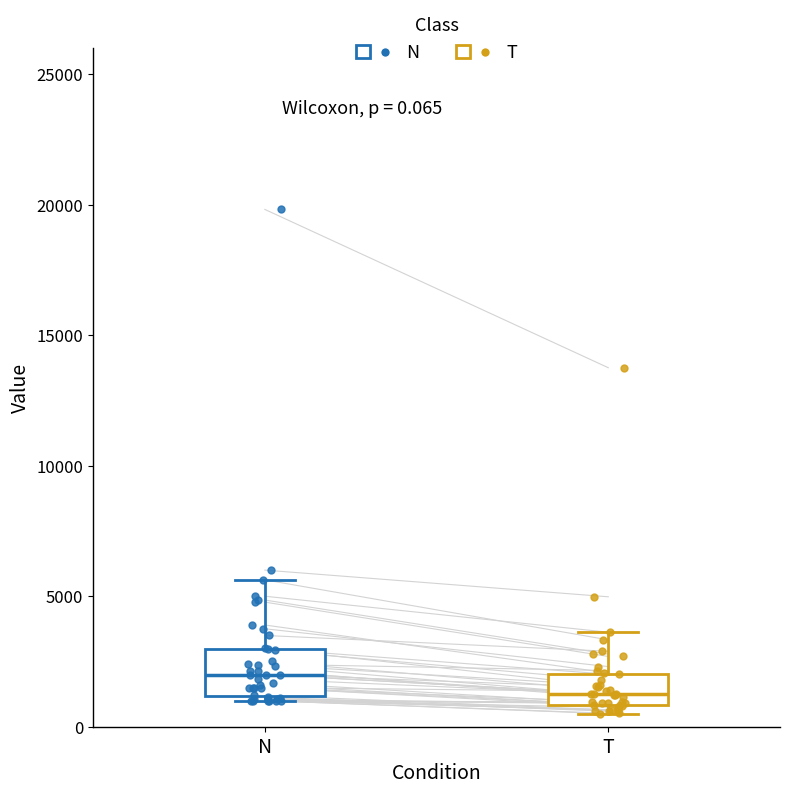

Which box has the lowest median line?

T